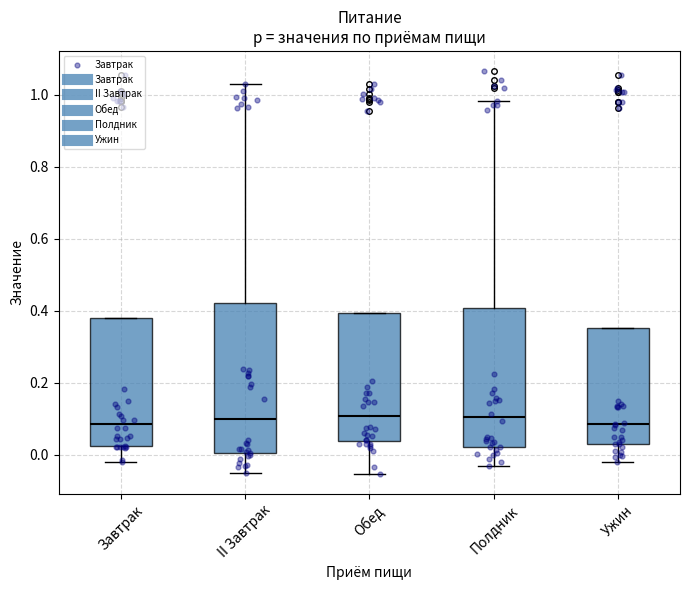

Reading left to right, read every box against the y-axis: the position of its median line, the range the box covers, and the ends of its whiskers. The values are not printed on the chart, so give them approximately, as read against the axis.

Завтрак: median 0.08, box 0.02 to 0.38, whiskers -0.02 to 0.38
II Завтрак: median 0.10, box 0.00 to 0.42, whiskers -0.06 to 1.02
Обед: median 0.10, box 0.04 to 0.40, whiskers -0.06 to 0.40
Полдник: median 0.10, box 0.02 to 0.40, whiskers -0.04 to 0.98
Ужин: median 0.08, box 0.02 to 0.36, whiskers -0.02 to 0.36